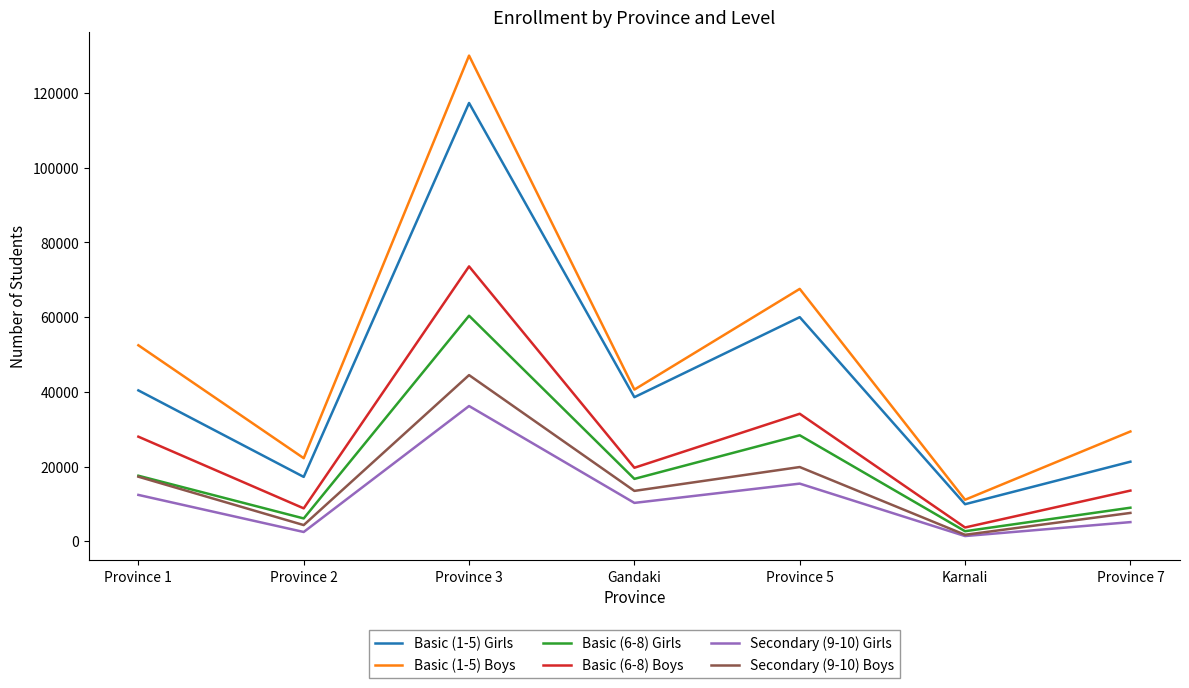

What is the difference between the highest and lowest values at Gandaki?

30335